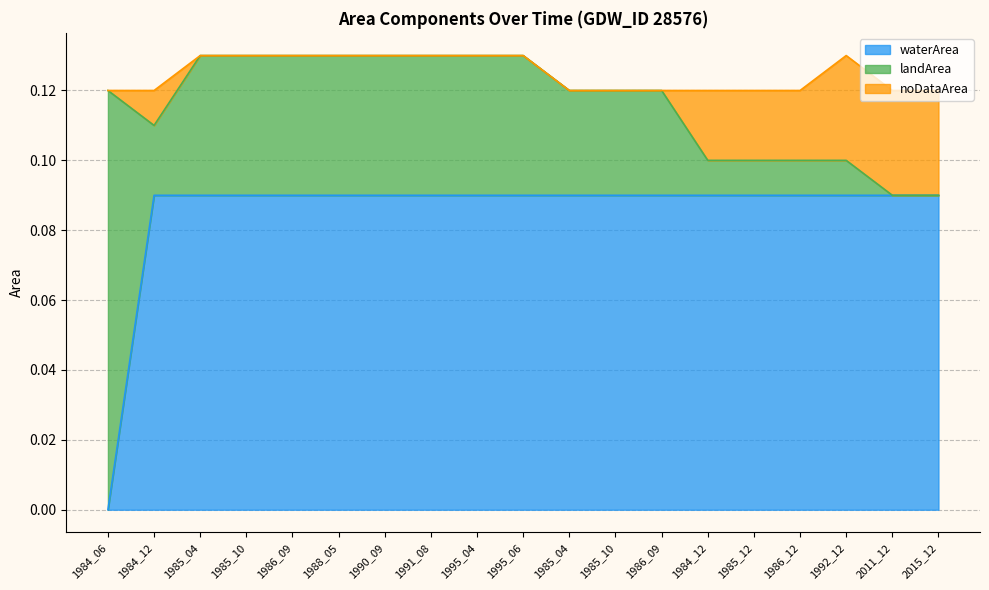

Which series has the largest total across all categories?

waterArea